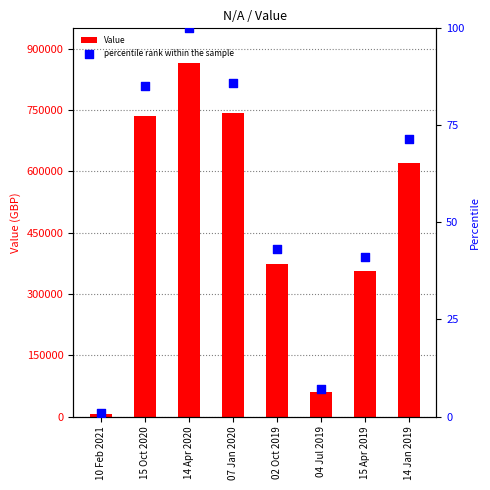

Which series contains the highest Y value?

Value